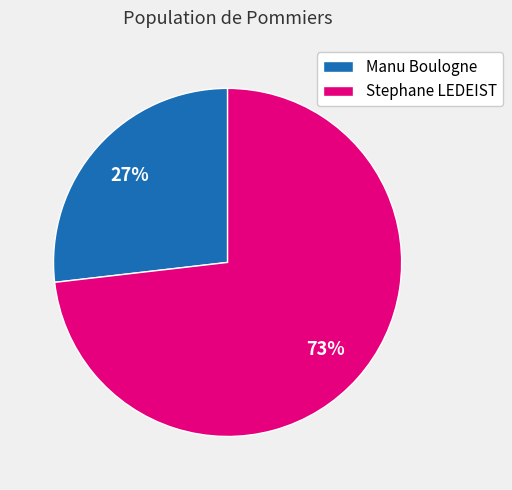

To the nearest percent, what is the difference between the Stephane LEDEIST and Manu Boulogne slice percentages?

46%